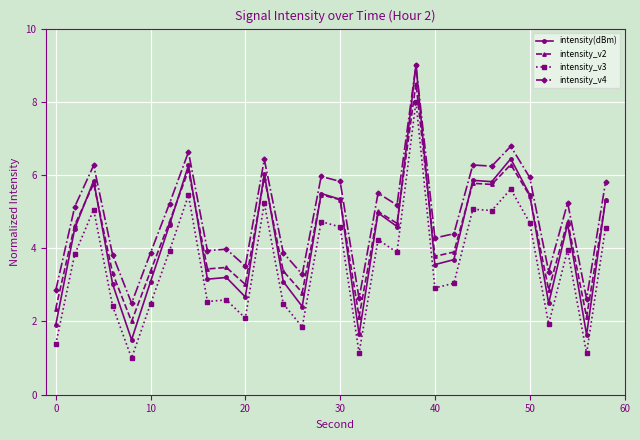

At how many categories does at least one series exceed 1?

30